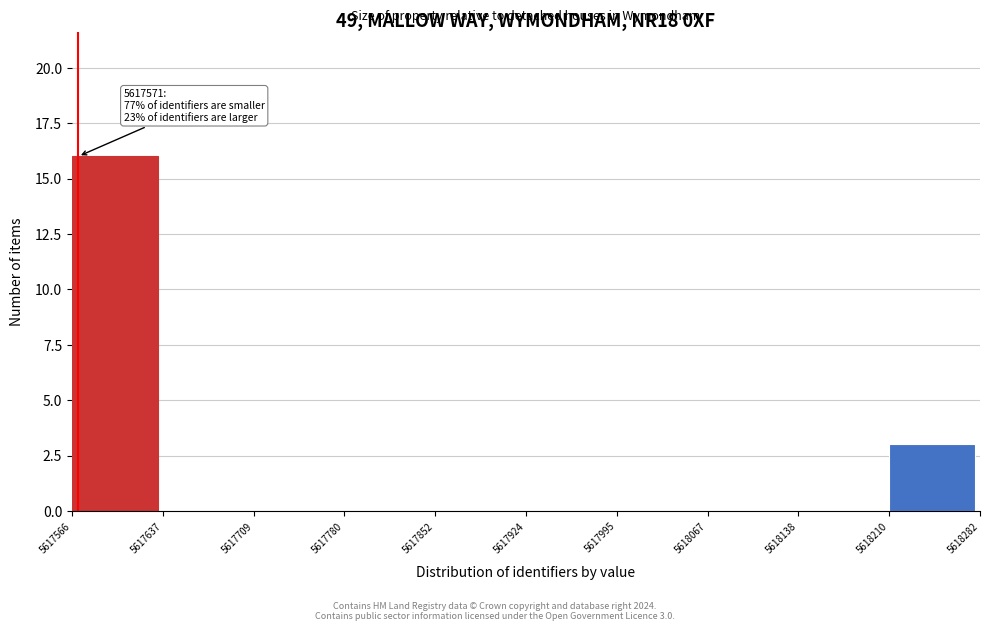

Which range on the x-axis has the tallest bar?

5617566 to 5617637